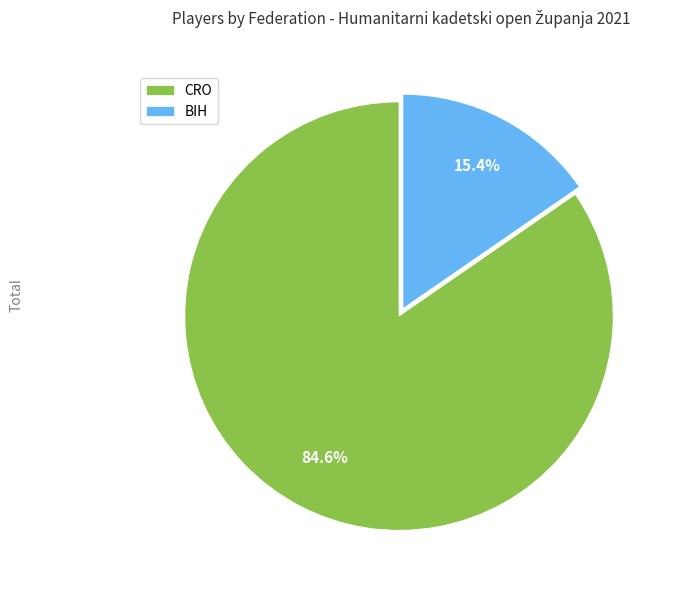

To the nearest percent, what is the combined percentage of CRO and BIH?

100%